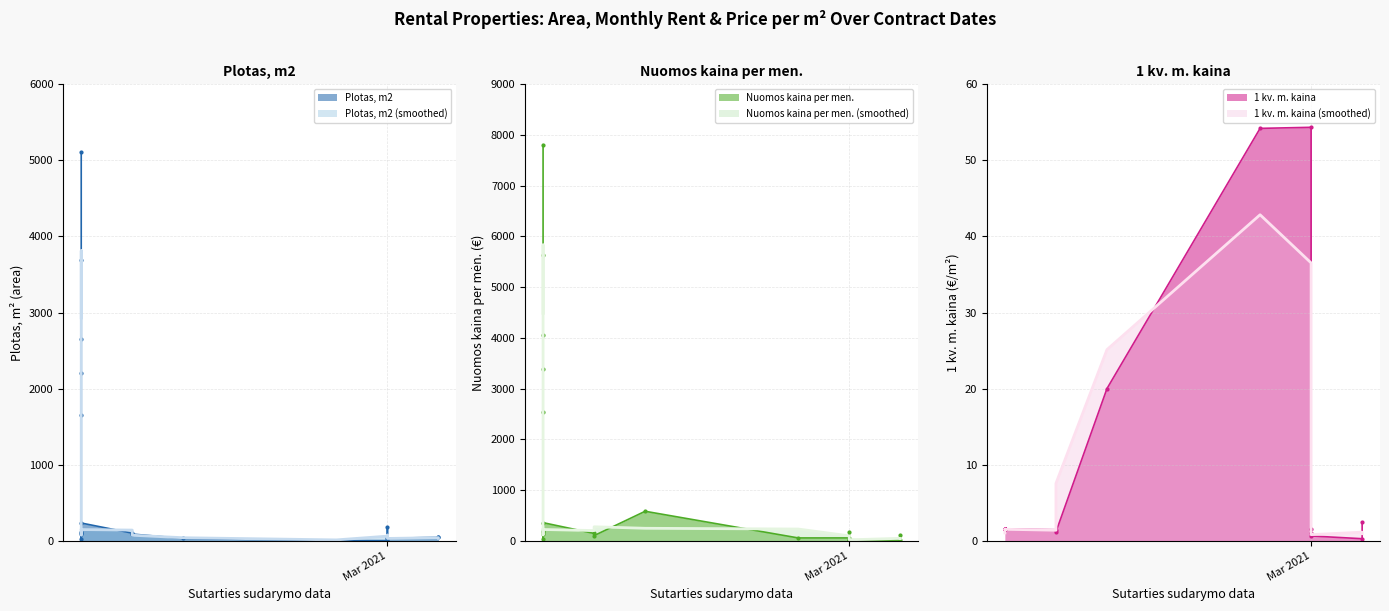

Reading right to left, list all the values displayed in this chart.

Plotas, m2 (raw): 44.0	44.4	30.7	13.1	177.2	1.0	1.0	29.0	86.8	99.1	232.3	106.9	120.6	82.0	22.3	1655.9	2207.8	2646.4	3687.7	5103.8
Plotas, m2 (trend): 29.5	39.7	29.4	73.7	63.8	59.7	10.3	38.9	71.6	139.4	146.1	153.3	103.2	75.0	586.8	1295.3	2170.0	2847.3	3812.6	2930.5
Nuomos kaina per men. (raw): 109.2	11.6	19.0	19.6	177.2	54.4	54.2	580.0	99.8	142.7	355.5	163.6	184.5	125.5	34.2	2533.5	3377.9	4049.0	5642.2	7808.9
Nuomos kaina per men. (trend): 40.2	46.6	16.7	72.0	83.7	95.3	229.5	244.7	274.2	199.3	220.6	234.5	157.9	114.7	897.7	1981.9	3320.1	4356.4	5833.3	4483.7
1 kv. m. kaina (raw): 2.5	0.3	0.6	1.5	1.0	54.4	54.2	20.0	1.1	1.4	1.5	1.5	1.5	1.5	1.5	1.5	1.5	1.5	1.5	1.5
1 kv. m. kaina (trend): 0.9	1.1	0.8	1.0	18.9	36.5	42.9	25.1	7.5	1.4	1.5	1.5	1.5	1.5	1.5	1.5	1.5	1.5	1.5	1.0